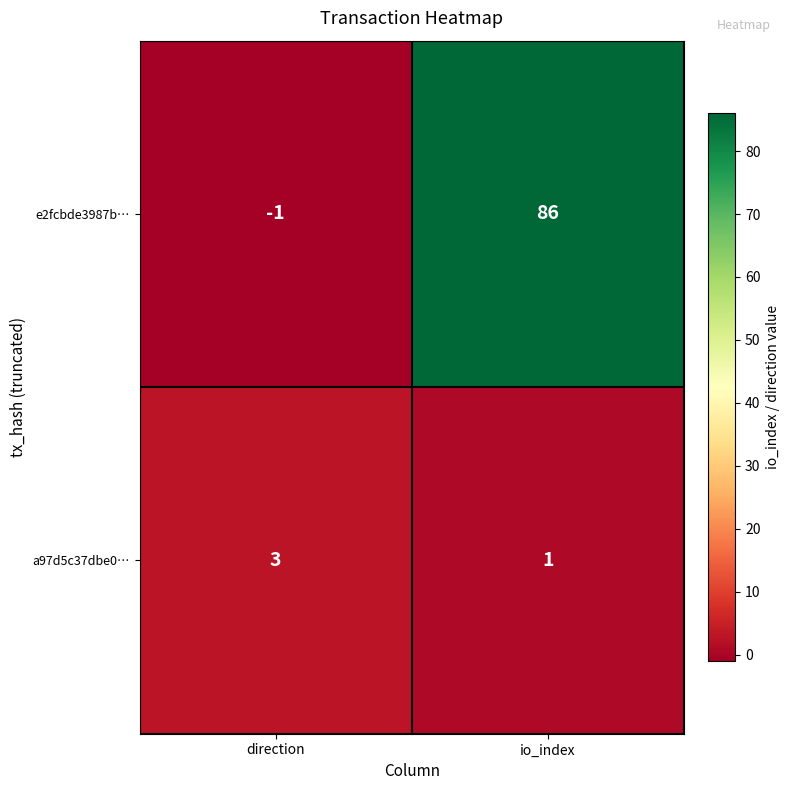

Reading right to left, what are all the values shown in this chart?

e2fcbde3987b…: io_index=86	direction=-1
a97d5c37dbe0…: io_index=1	direction=3